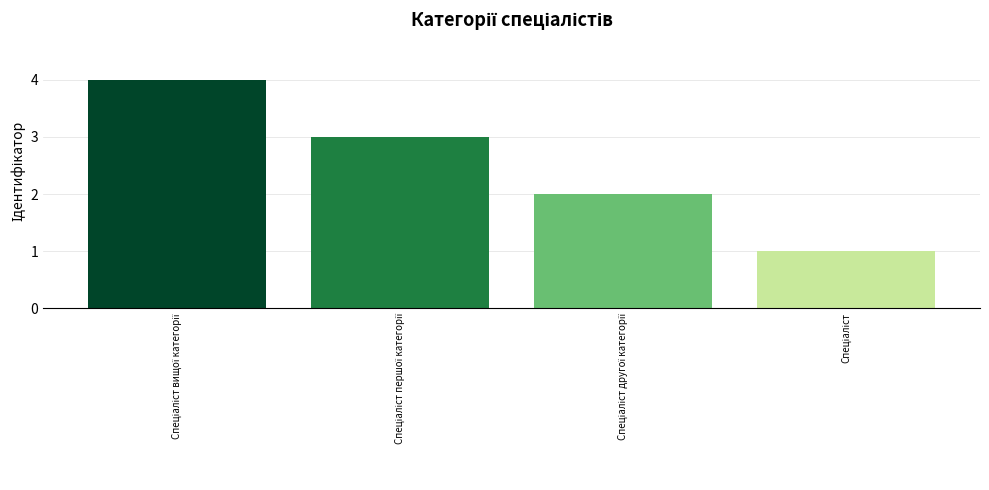

Reading right to left, extract all data points from this chart.

1	2	3	4